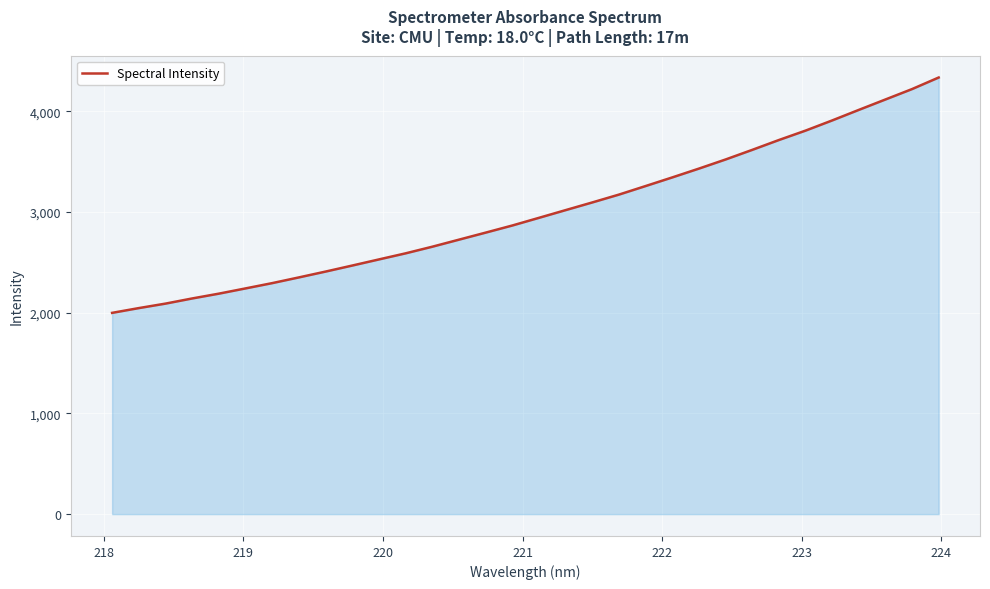

What is the smallest value displayed?

1998.5